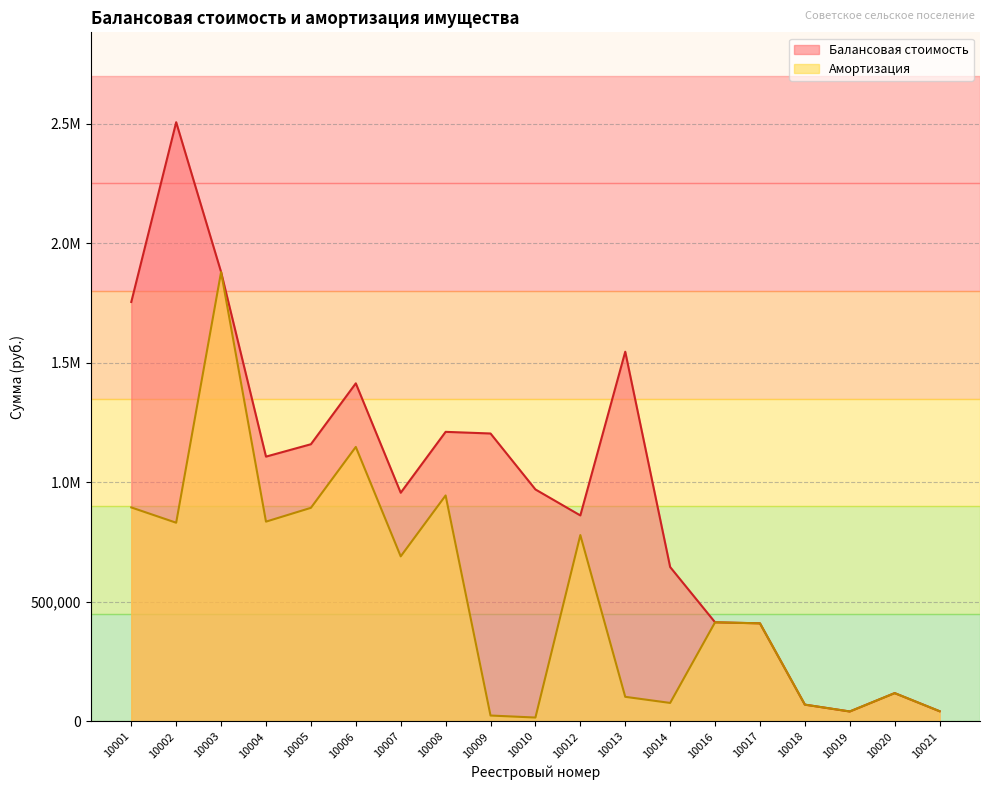

At which category does the chart reach its minimum across all series?

10010